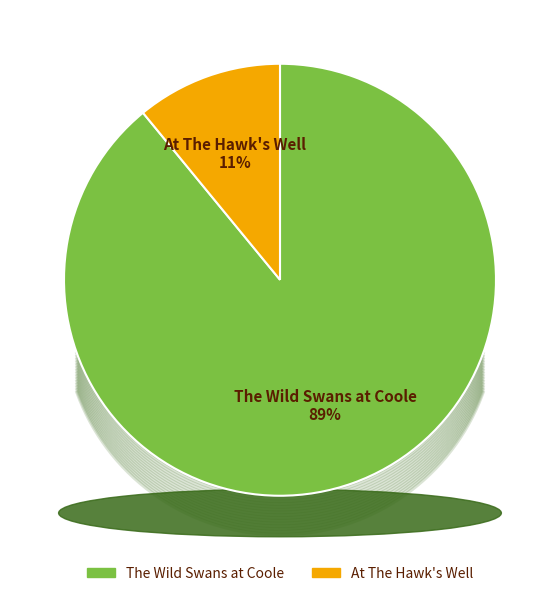

Is it true that The Wild Swans at Coole is 82% of the pie?

False